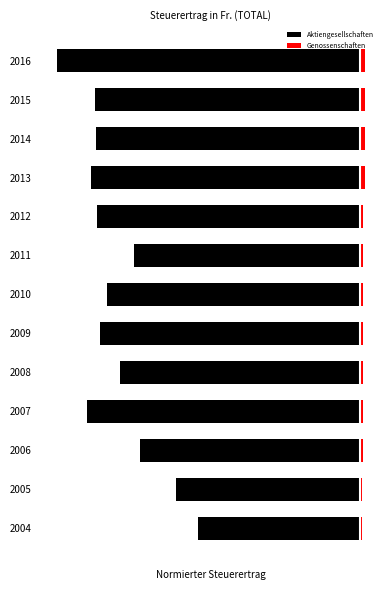

List the series in order of their overall mean, lowest first.

Aktiengesellschaften, Genossenschaften